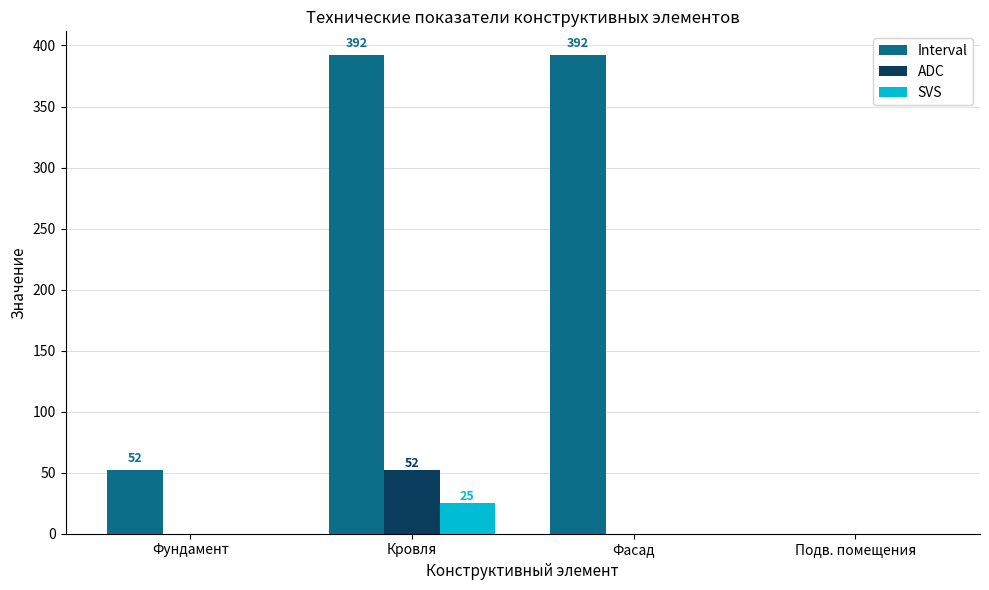

What is the greatest value displayed?

392